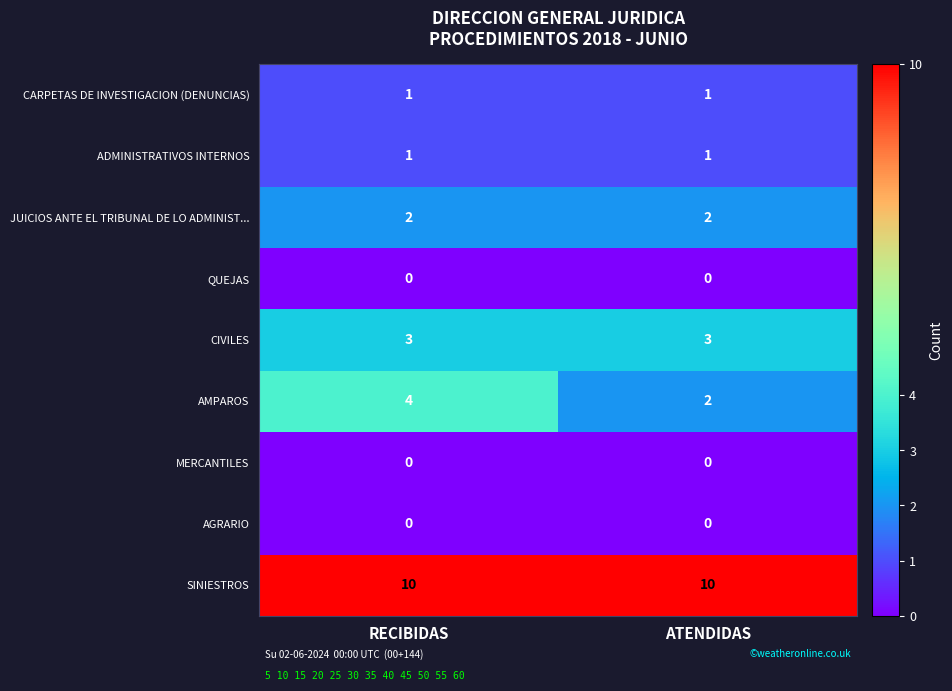

What is the total value across all series at ATENDIDAS?

19